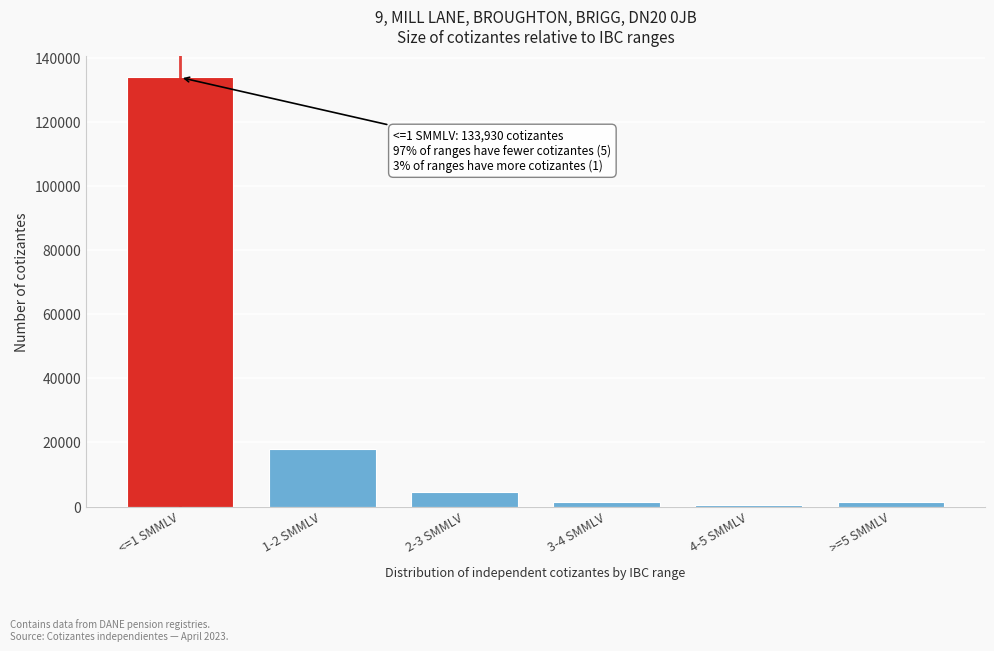

Which label corresponds to the largest value in the chart?

<=1 SMMLV